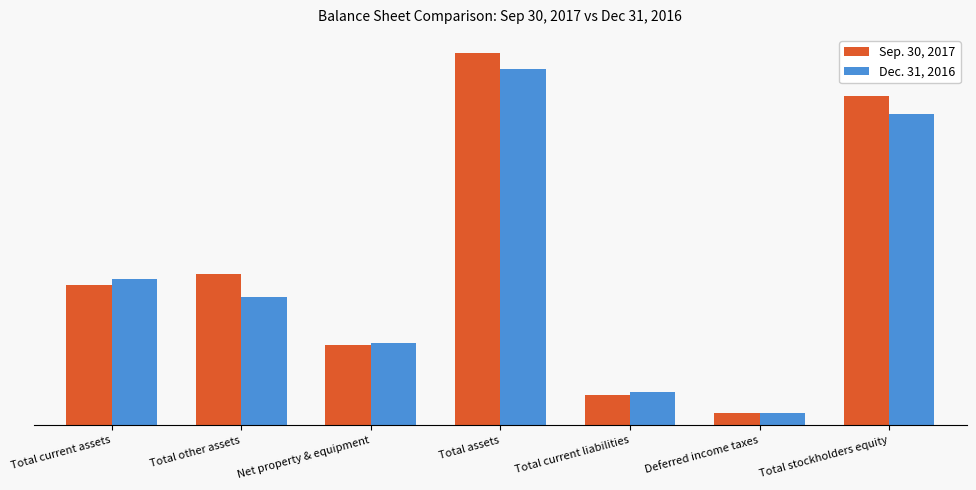

What is the label of the 6th bar from the left?

Deferred income taxes